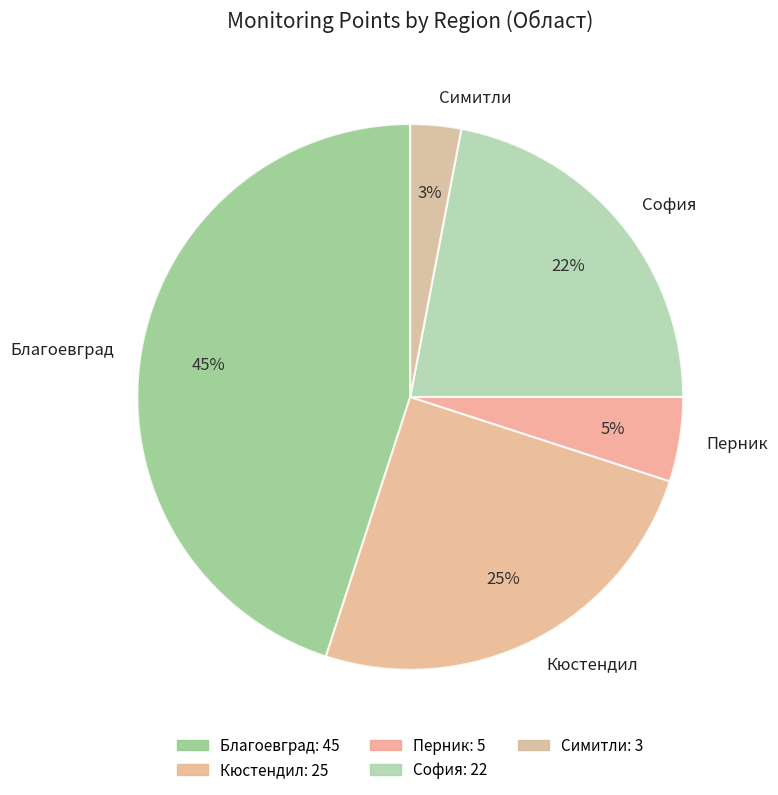

Does any single category account for the majority?

No